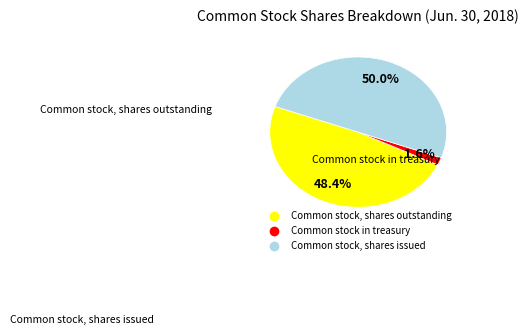

Does Common stock in treasury represent more than half of the total?

No